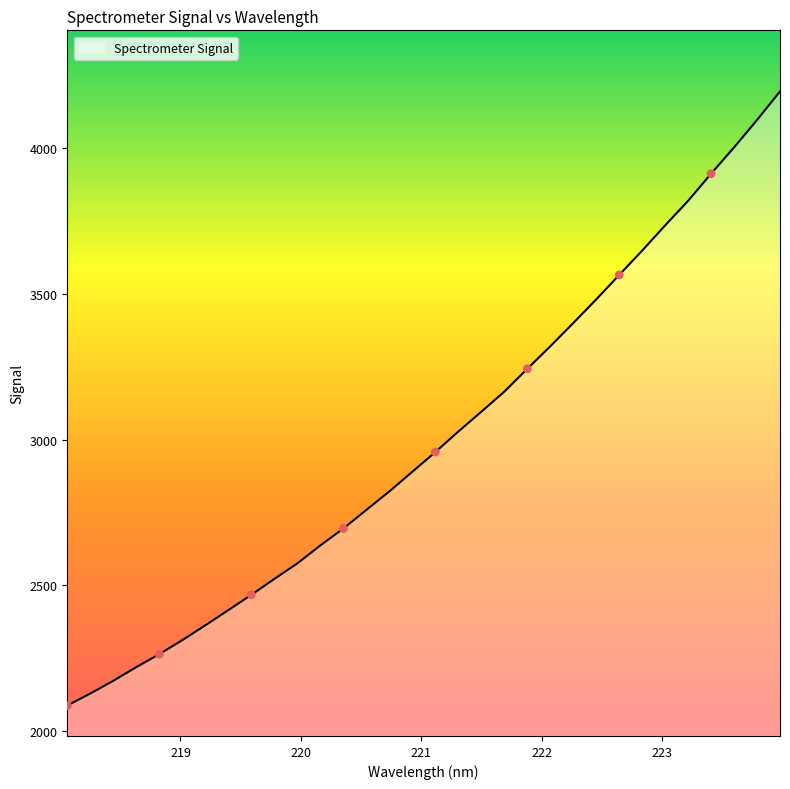

What is the greatest value displayed?

4195.3